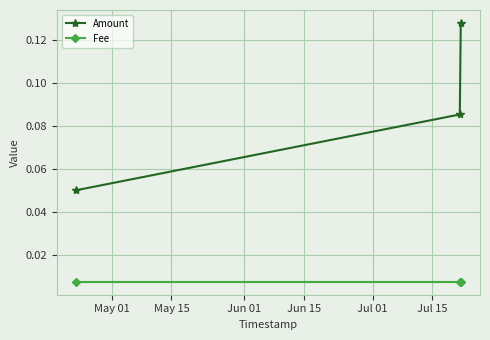

List the series in order of their peak value, lowest first.

Fee, Amount